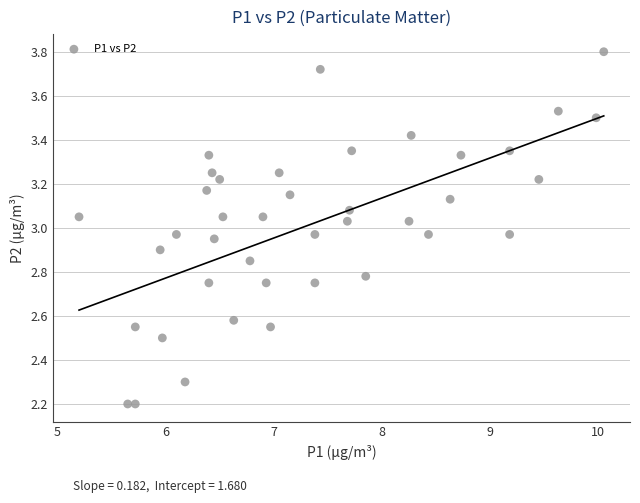

What is the range of Y values (max minus min)?

1.6